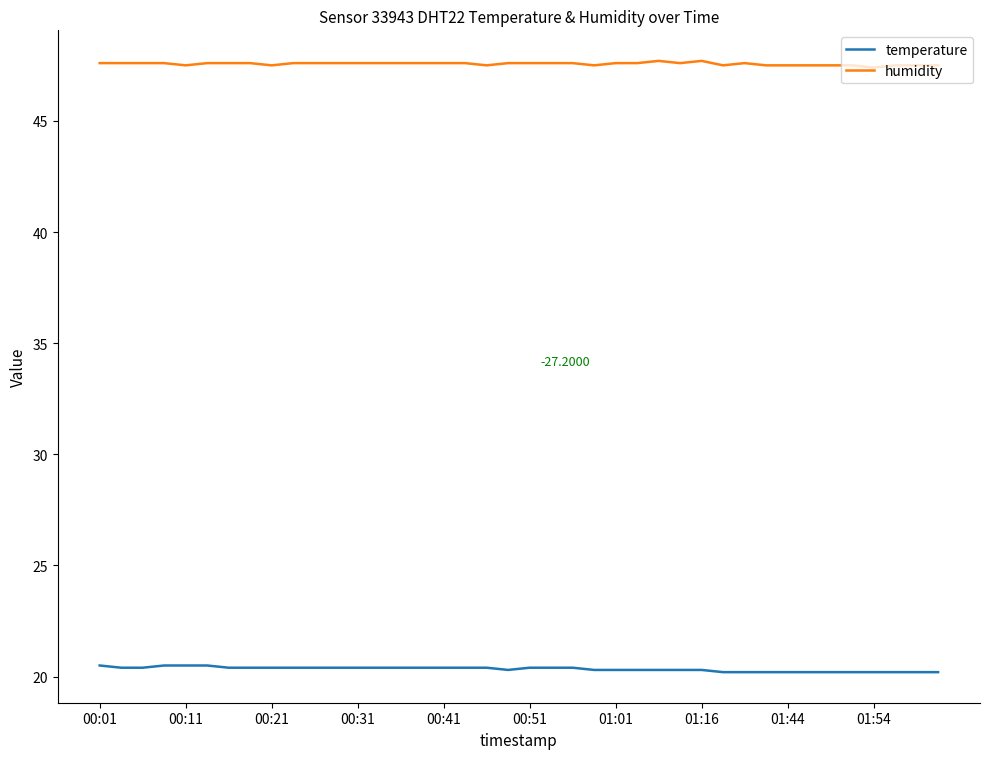

Rank the series by their maximum value, from highest to lowest.

humidity, temperature